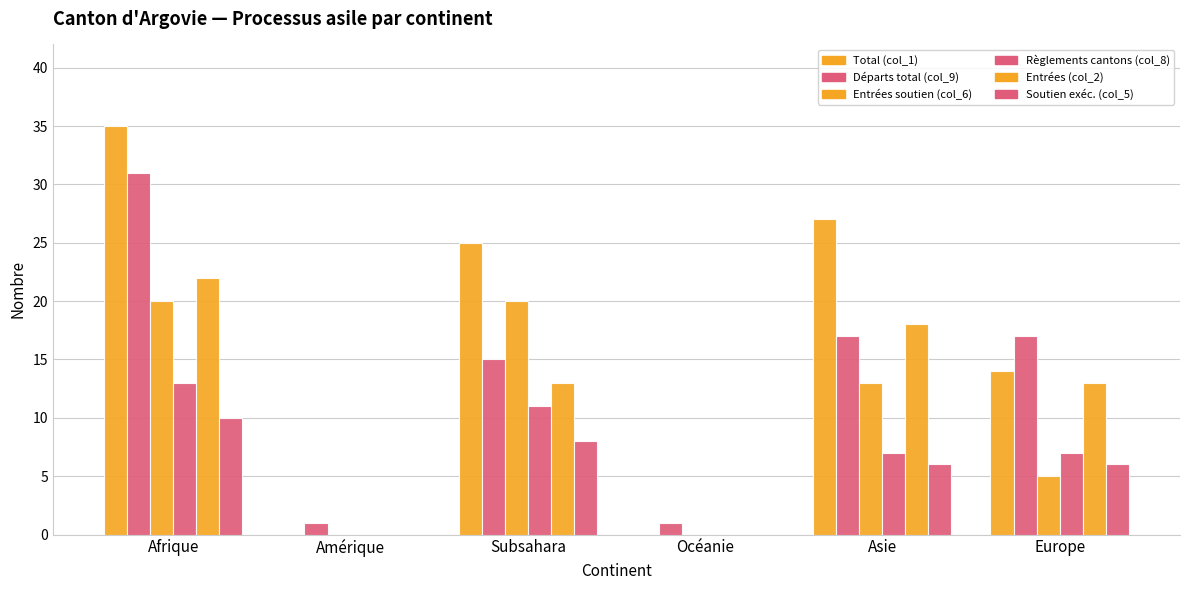

Read the Entrées (col_2) value at Europe.

13